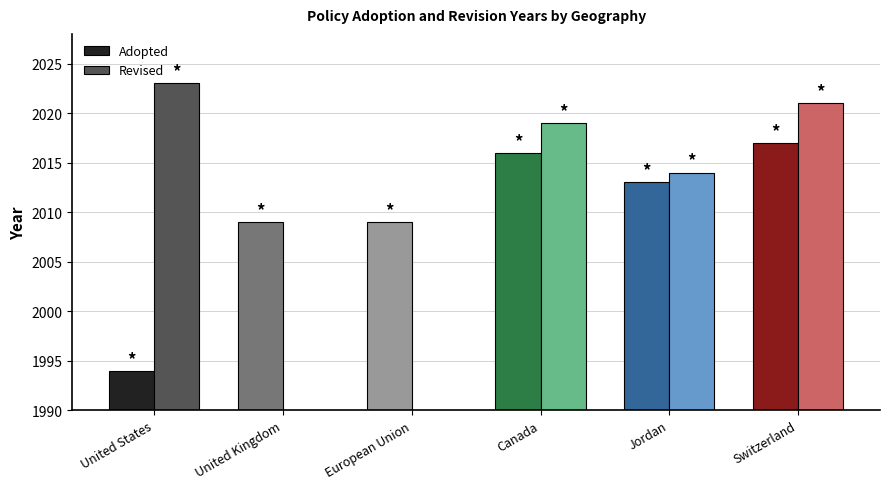

What is the sum of all Revised values?

8077